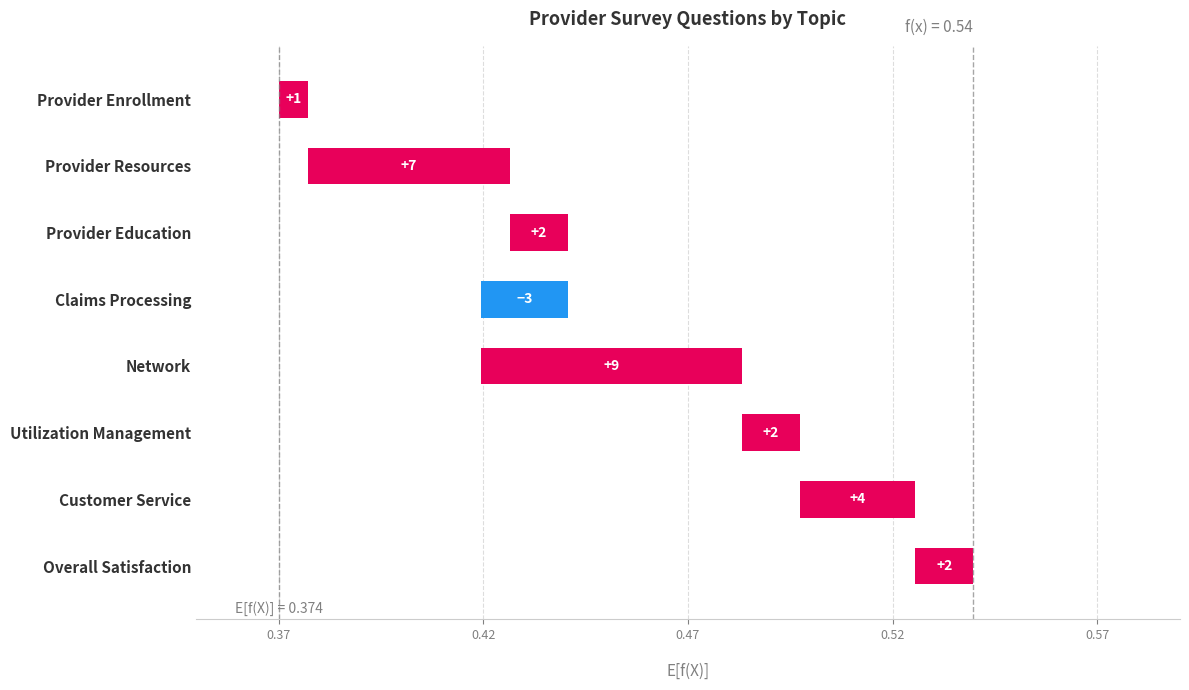

Reading left to right, extract all data points from this chart.

0.0	0.0	0.0	0.0	0.1	0.0	0.0	0.0